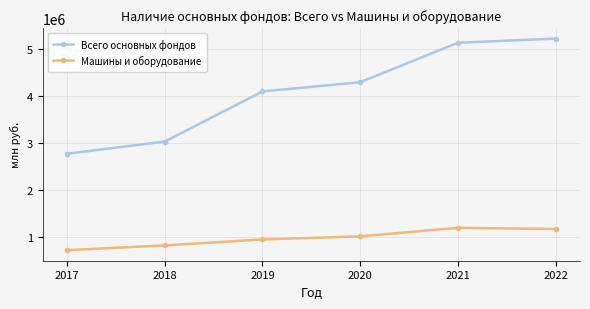

Reading left to right, extract all data points from this chart.

Всего основных фондов: 2017=2774291	2018=3033414	2019=4097950	2020=4294407	2021=5132859	2022=5221704
Машины и оборудование: 2017=724618	2018=825636	2019=952359	2020=1017548	2021=1199566	2022=1174214